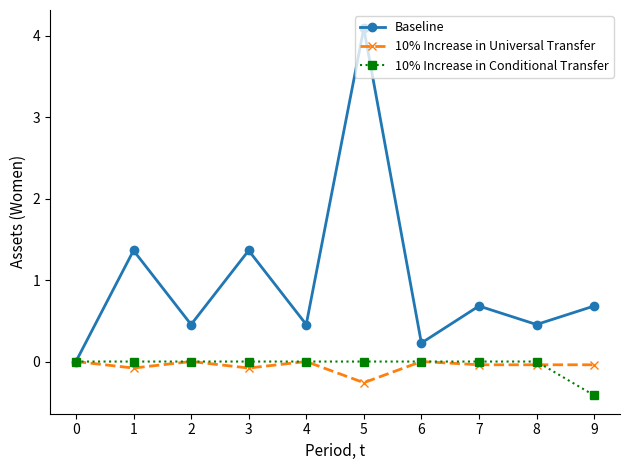

The value of Baseline at 4 is 0.7. True or false?

False